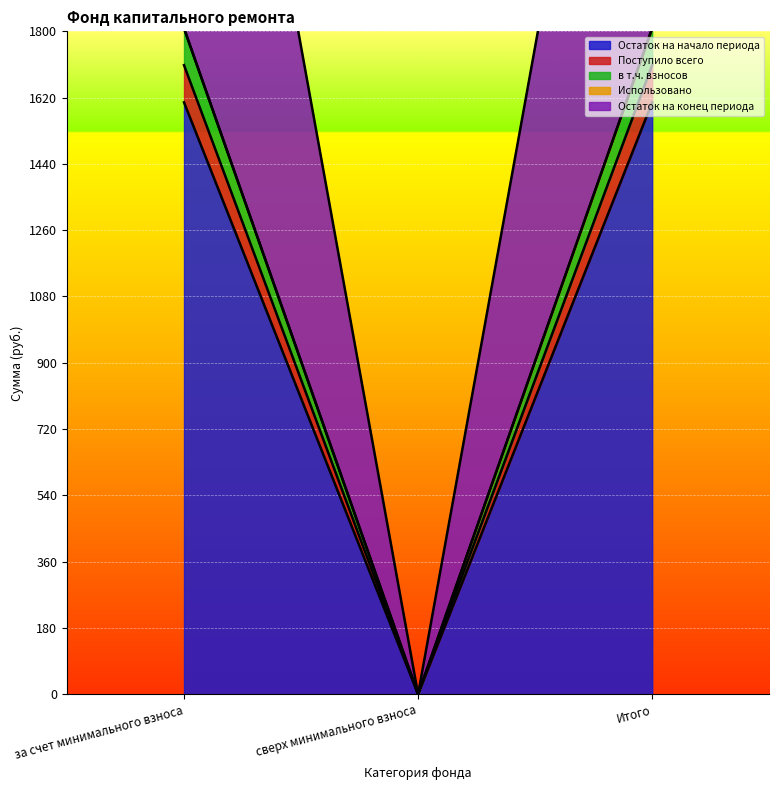

What is the spread (max minus min) of values at за счет минимального взноса?

1909.4